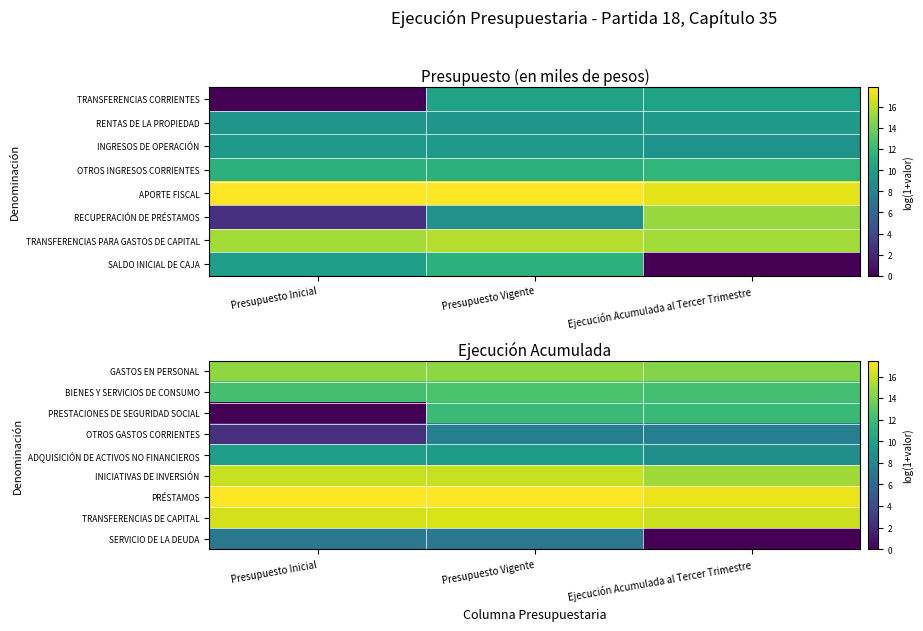

The GASTOS EN PERSONAL series shows 14.6 at Presupuesto Inicial. True or false?

True